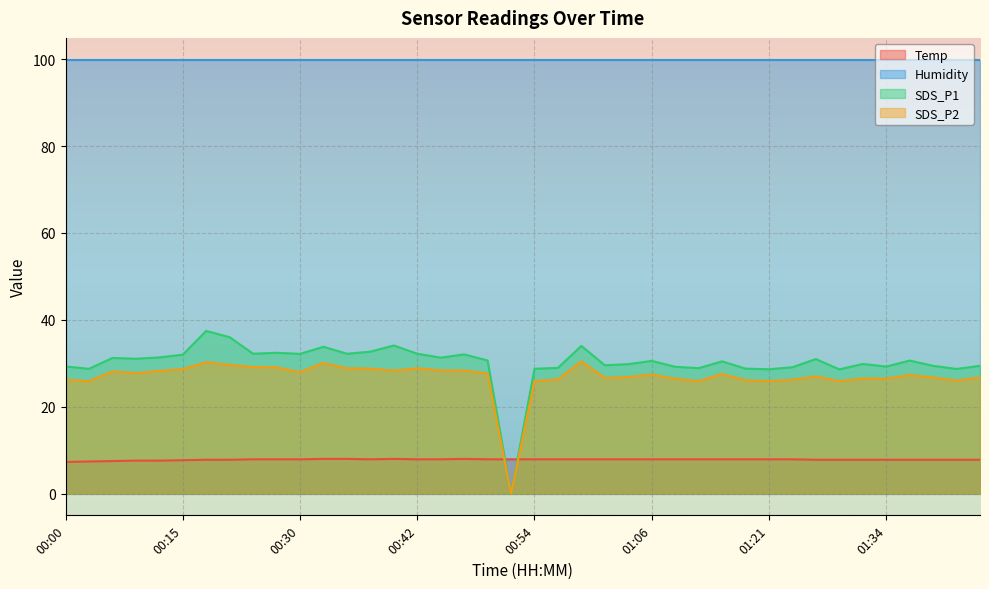

Is the value of SDS_P2 at 01:26 greater than the value of Temp at 00:57?

Yes